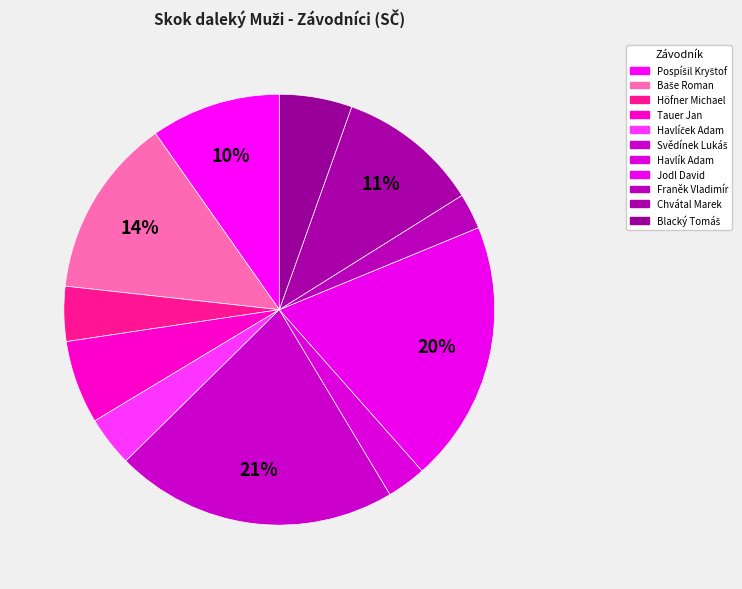

To the nearest percent, what is the difference between the Svědínek Lukáš and Baše Roman slice percentages?

8%